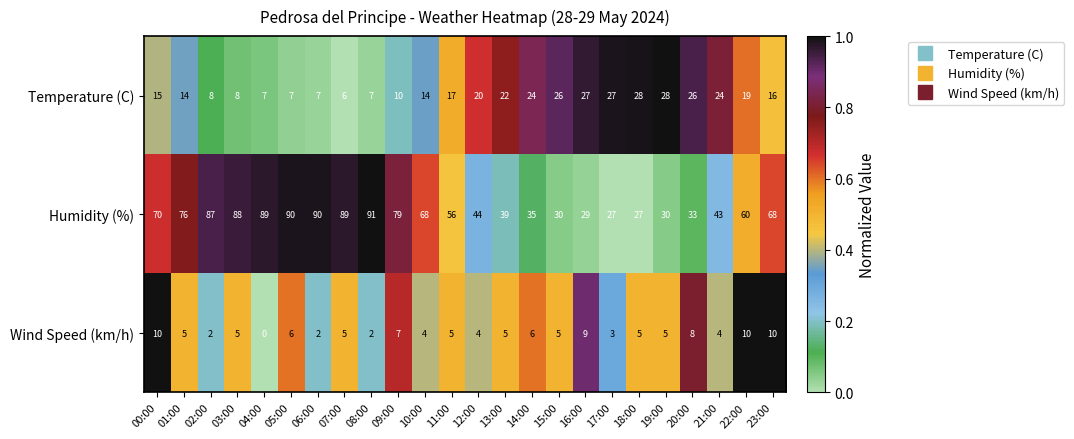

The Temperature (C) series shows 28 at 18:00. True or false?

True